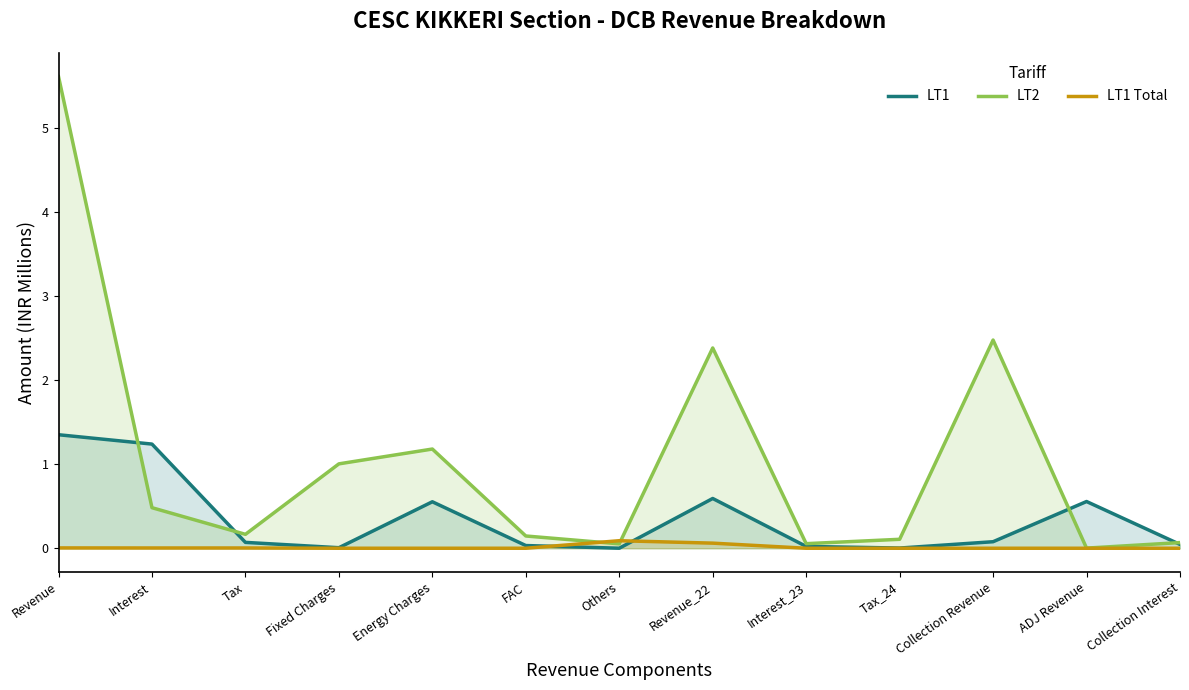

At which category does LT1 reach its first local valley?

Fixed Charges